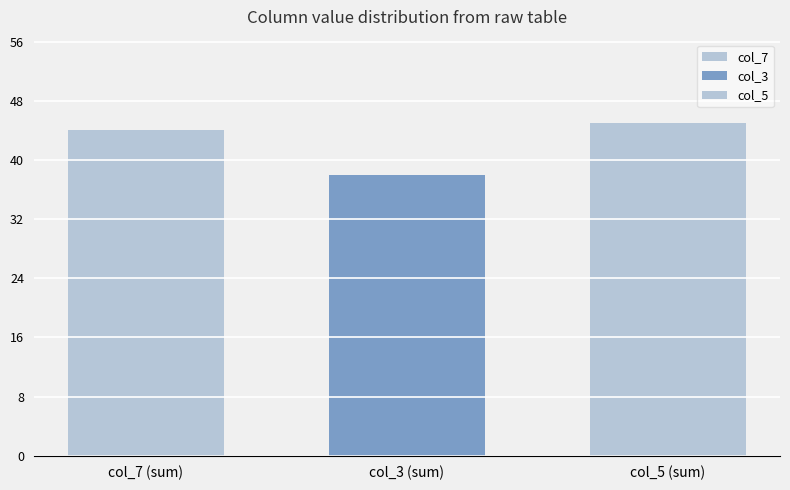

How many distinct data groups are displayed?

3